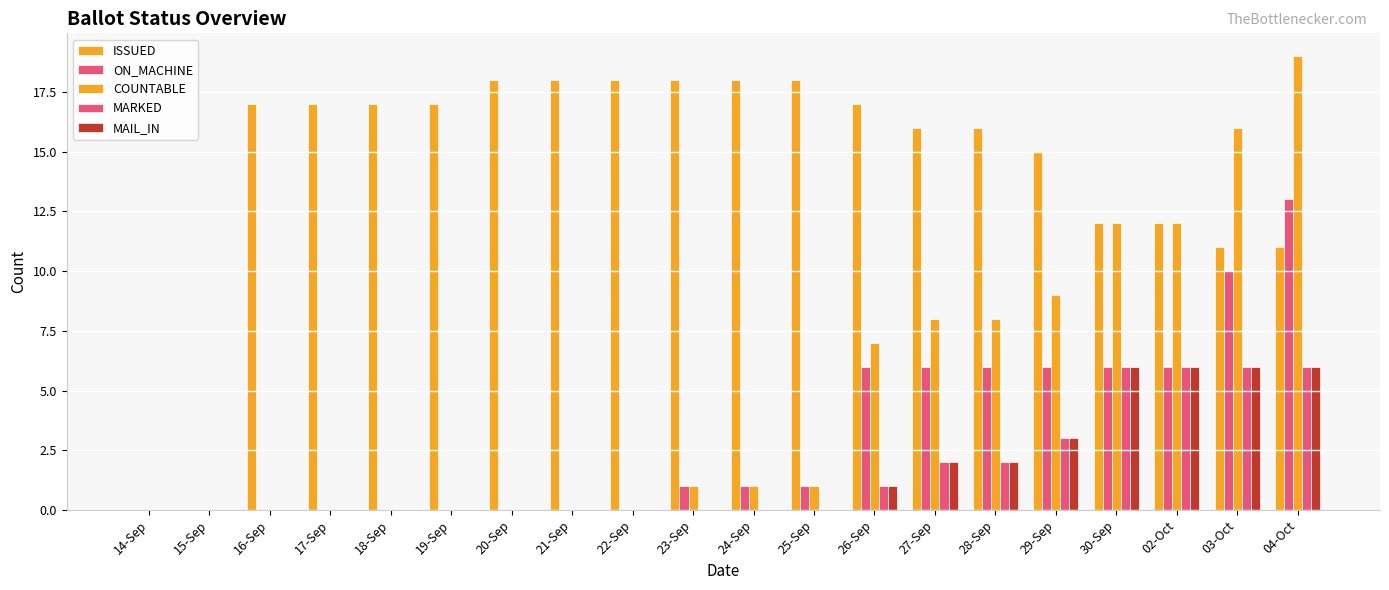

The MARKED series shows 0 at 18-Sep. True or false?

True